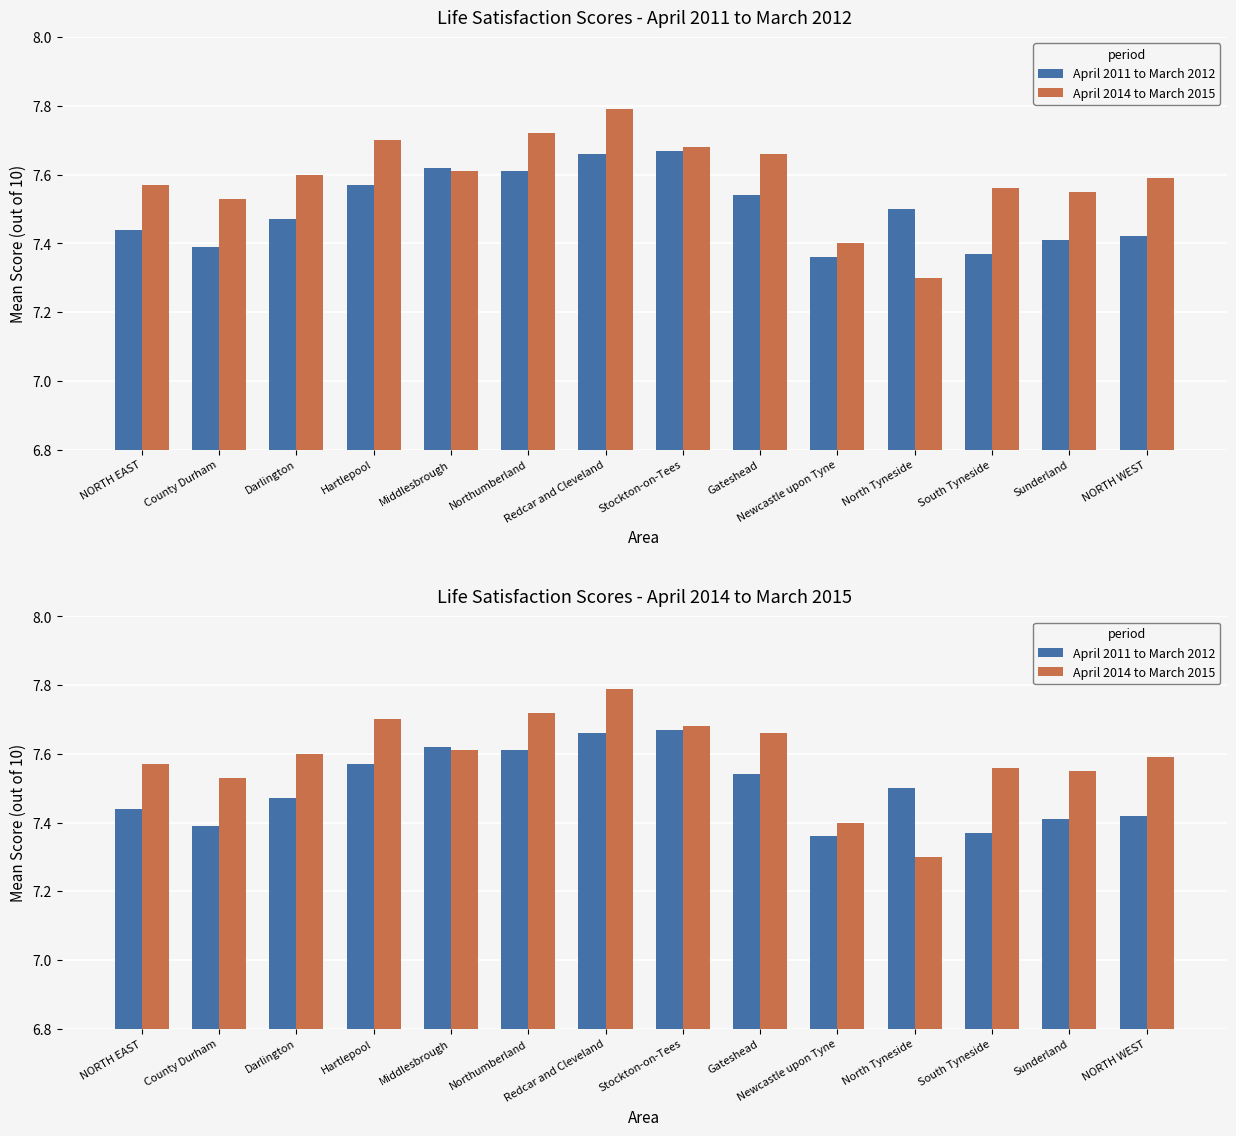

What value does the April 2014 to March 2015 series have at South Tyneside?

7.6